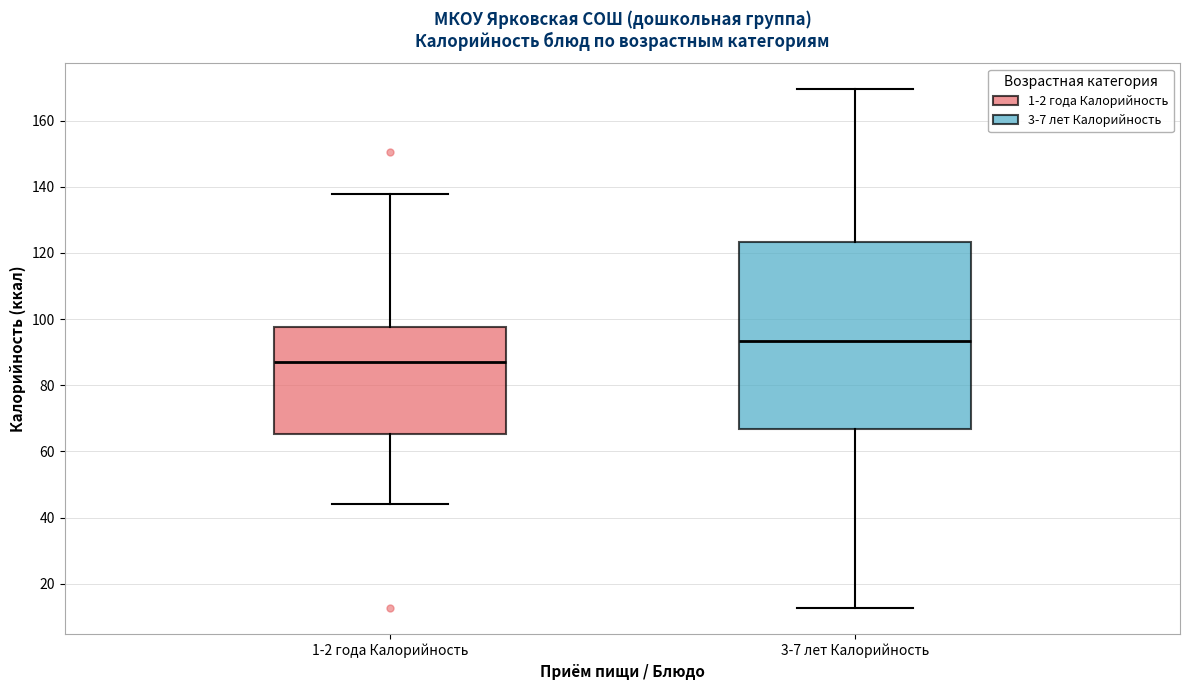

Where is the upper edge of the box for 3-7 лет Калорийность on the y-axis? The values are not printed on the chart, so give them approximately, as read against the axis.

124